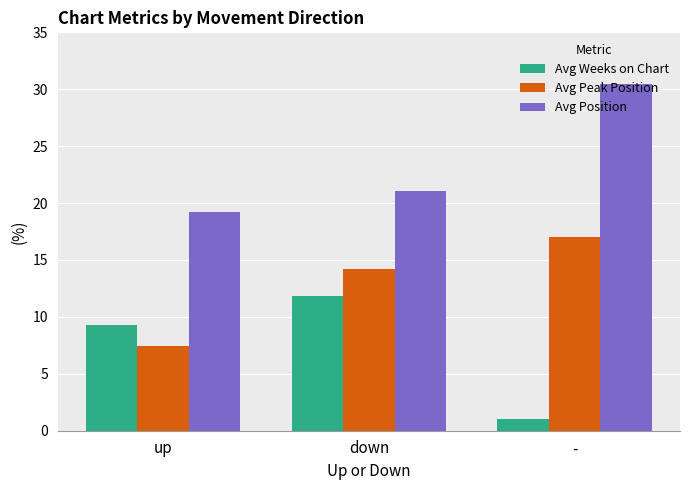

What is the difference between the second highest and minimum values in the Avg Peak Position series?

6.8